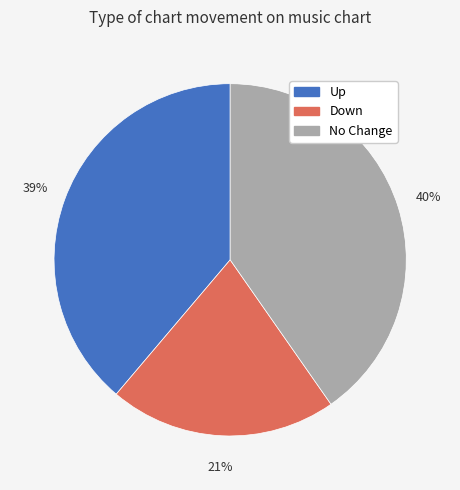

To the nearest percent, what is the average slice percentage?

33%